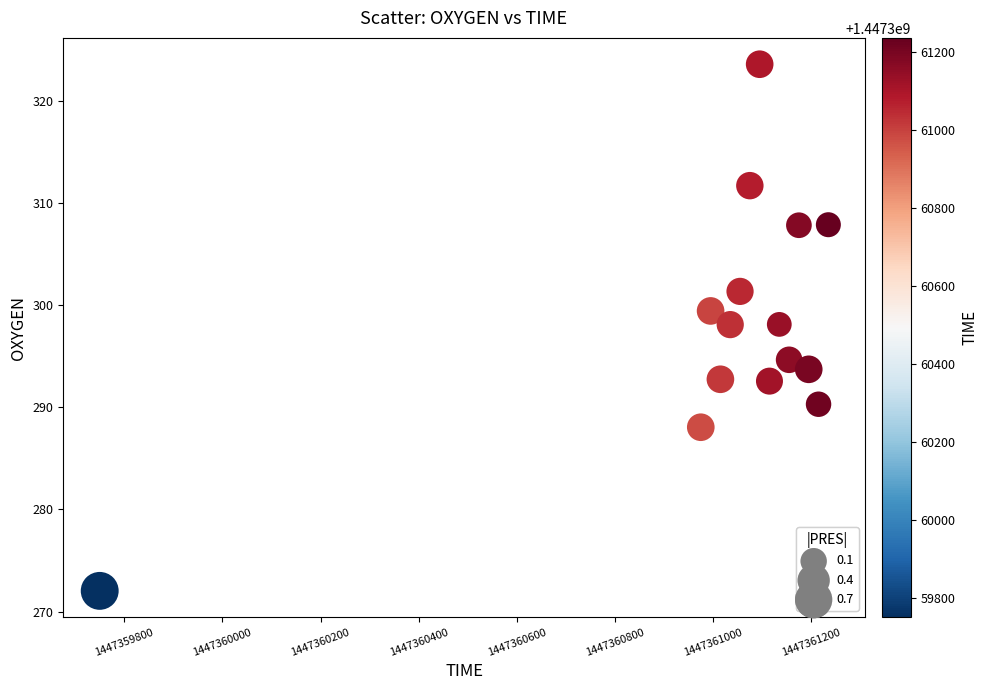

What is the range of Y values (max minus min)?

51.5